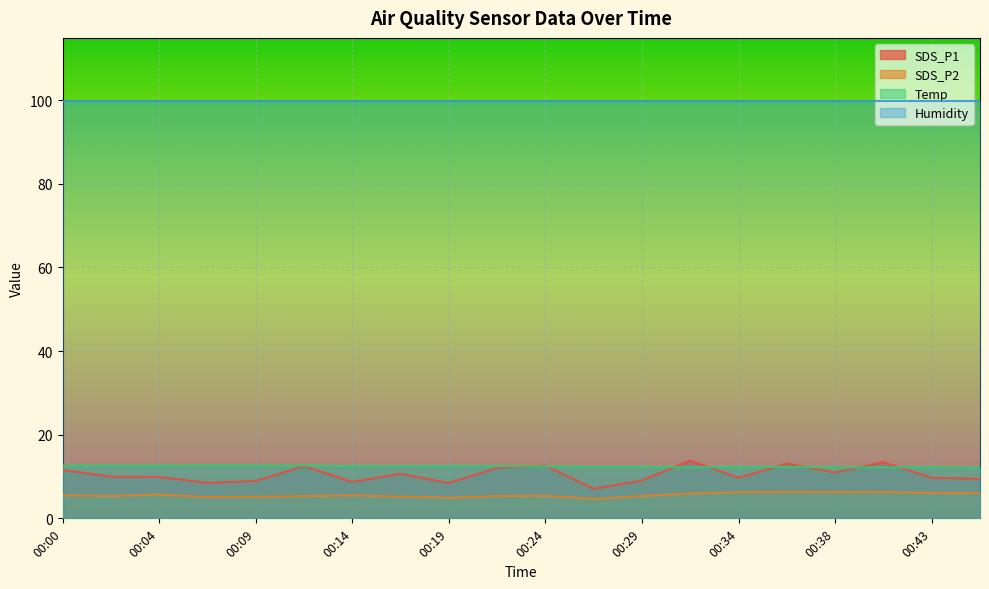

How many Temp values are between 12 and 13?

20